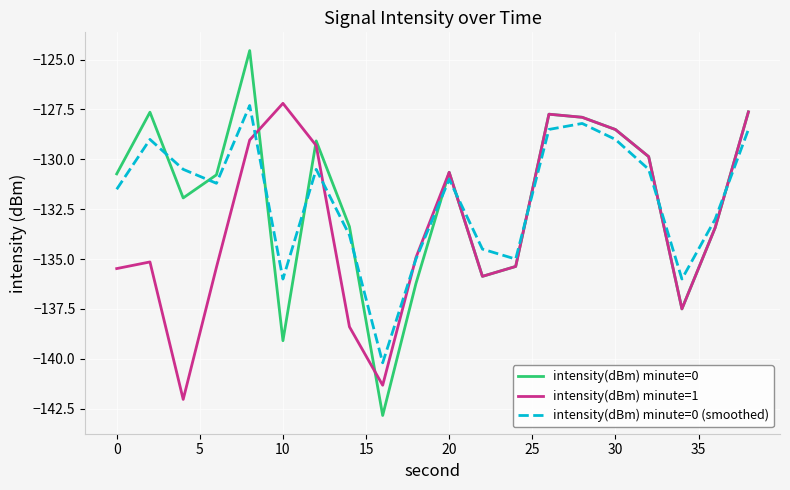

What is the highest value of the intensity(dBm) minute=1 series?

-127.2